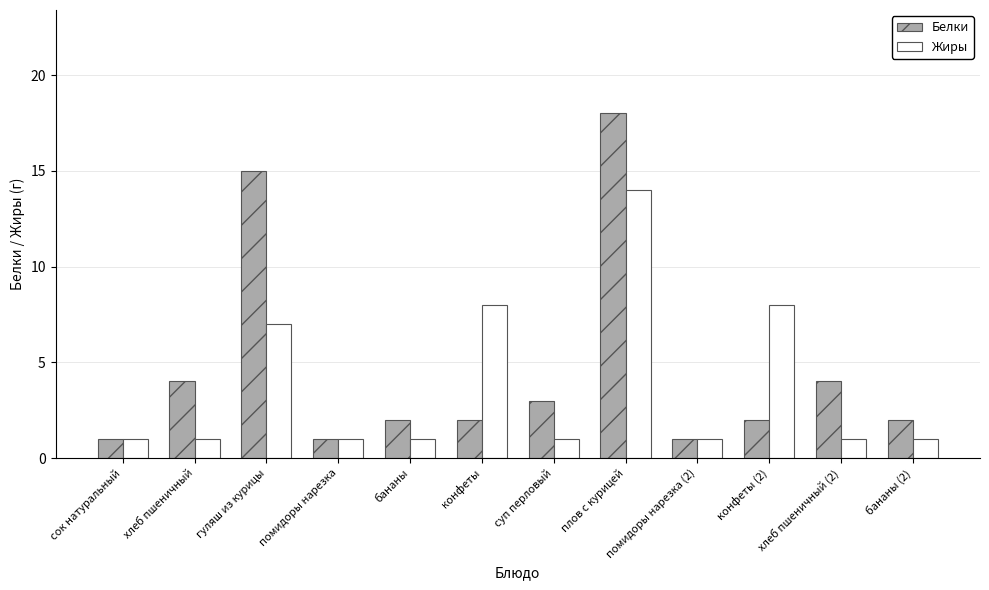

What is the maximum value for Белки?

18